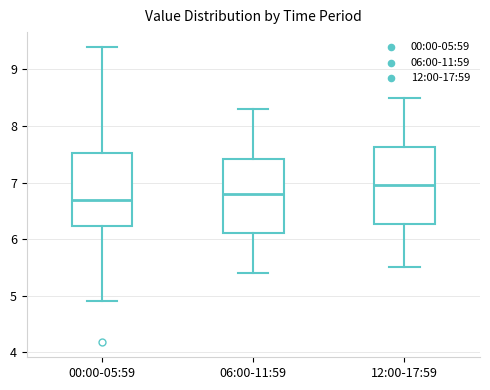

Which box has the lowest median line?

00:00-05:59